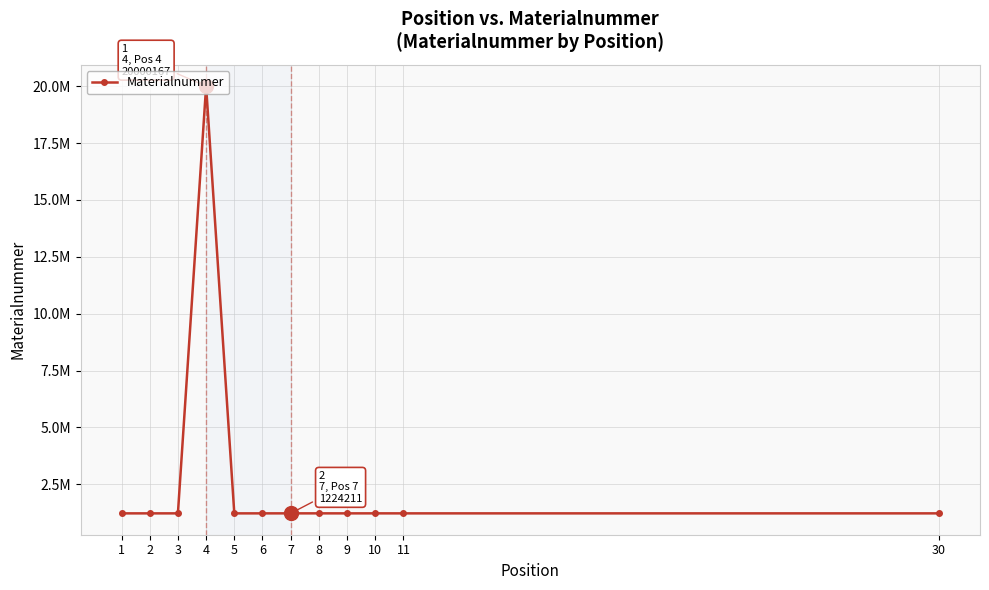

How many points are higher than both their immediate neighbors (excluding endpoints)?

4